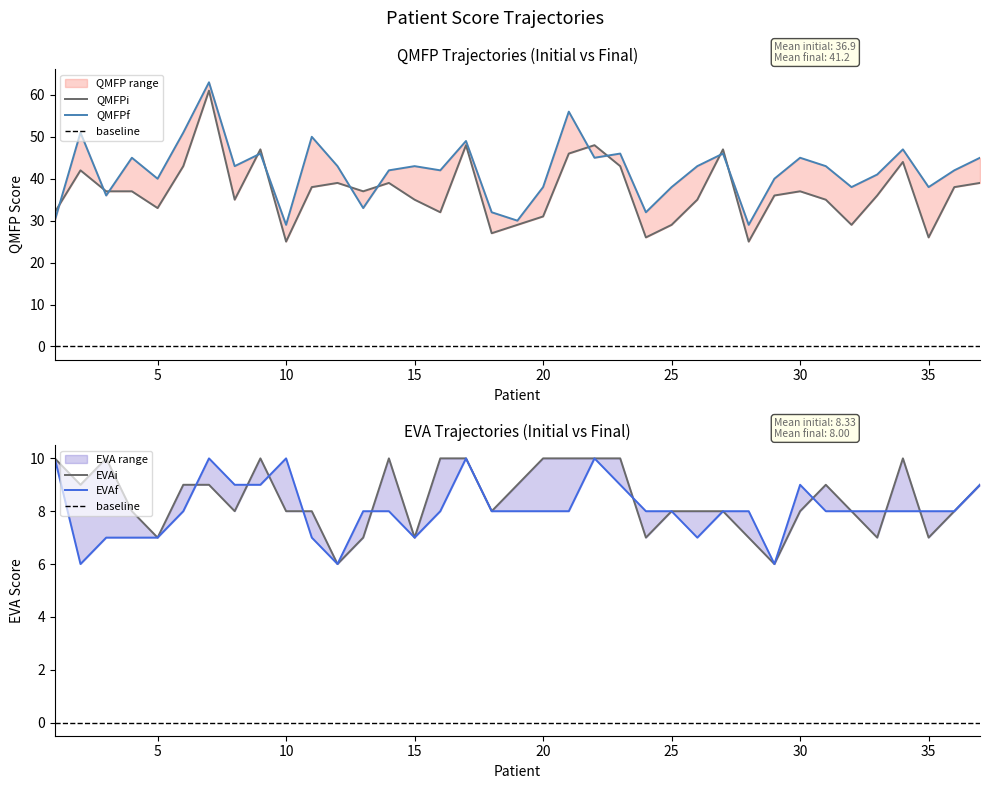

Between 9 and 18, which is larger?

9